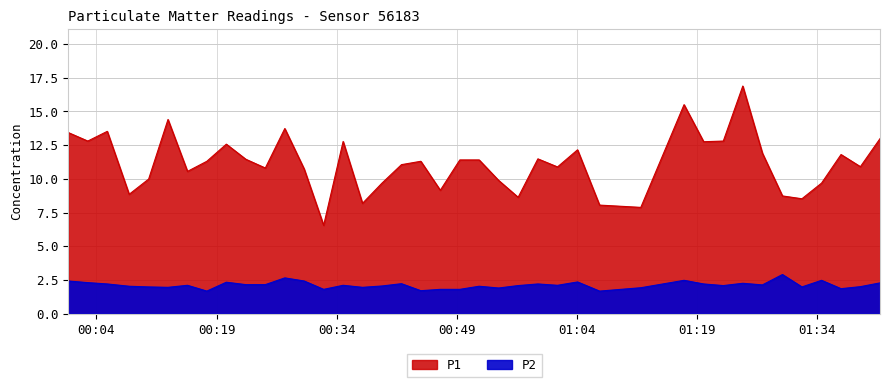

Where does the P1 series first go above 11?

2022-11-03T00:00:29